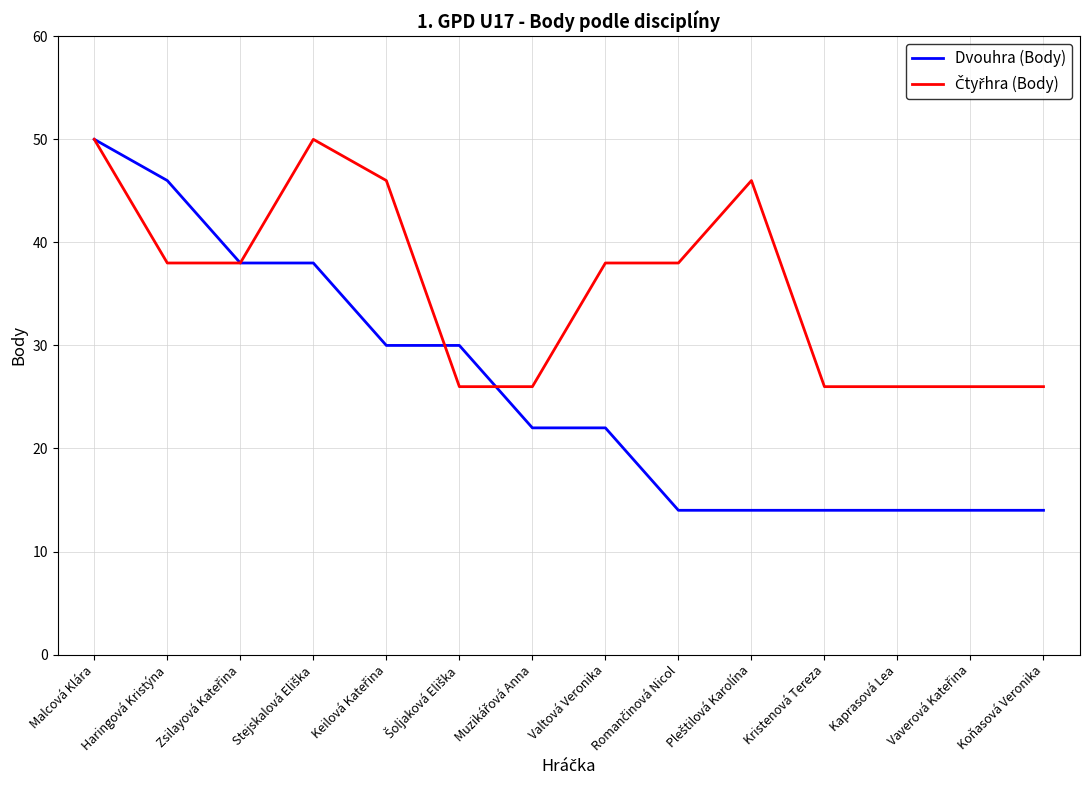

Does the chart display data point markers on the line(s)?

No